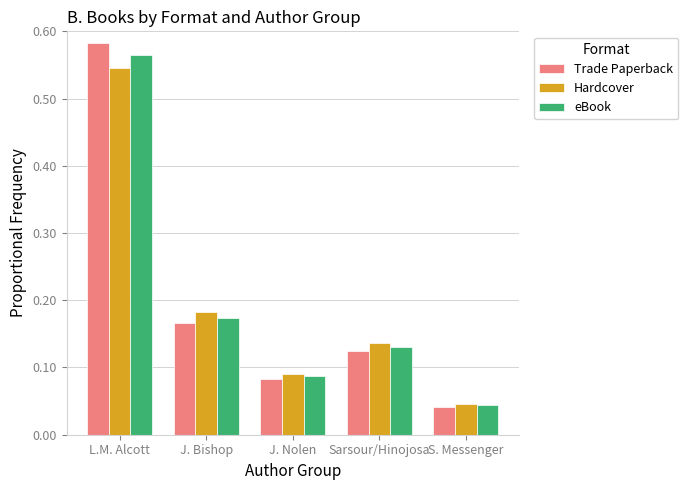

What is the sum of all Hardcover values?

1.0